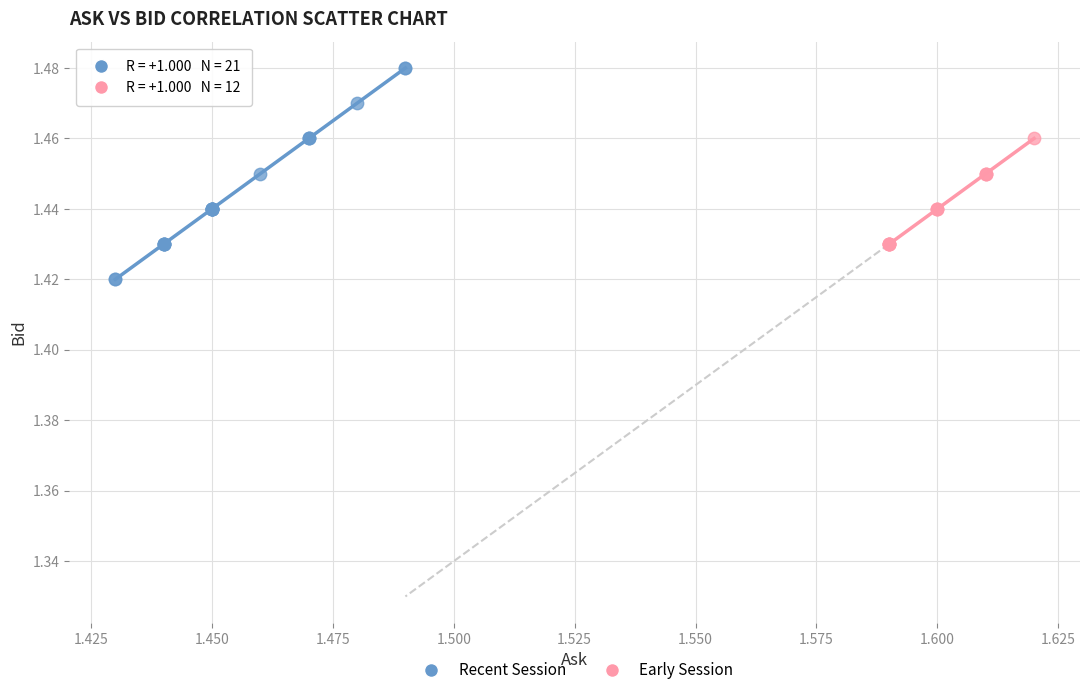

Which series contains the highest Y value?

Recent Session